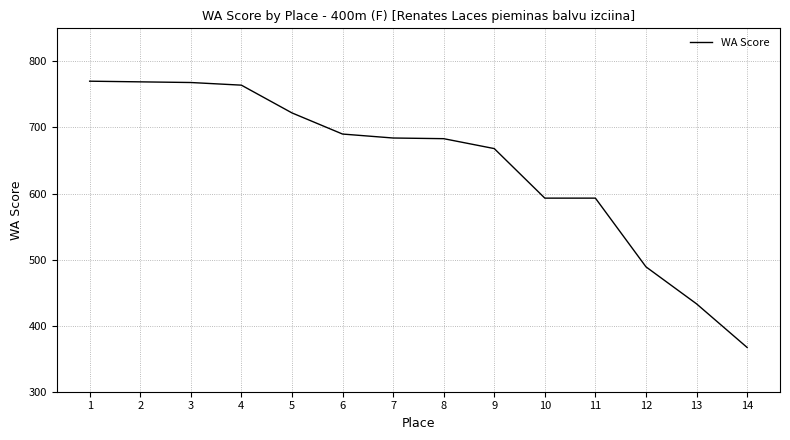

What is the sum of the values at 11 and 1?

1363